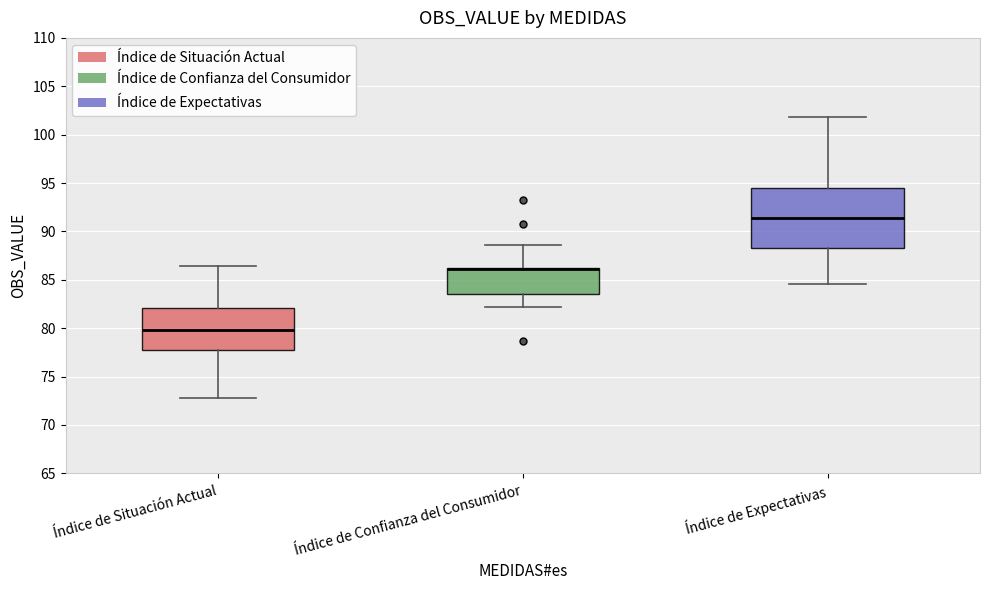

Where is the upper edge of the box for Índice de Expectativas on the y-axis? The values are not printed on the chart, so give them approximately, as read against the axis.

94.5